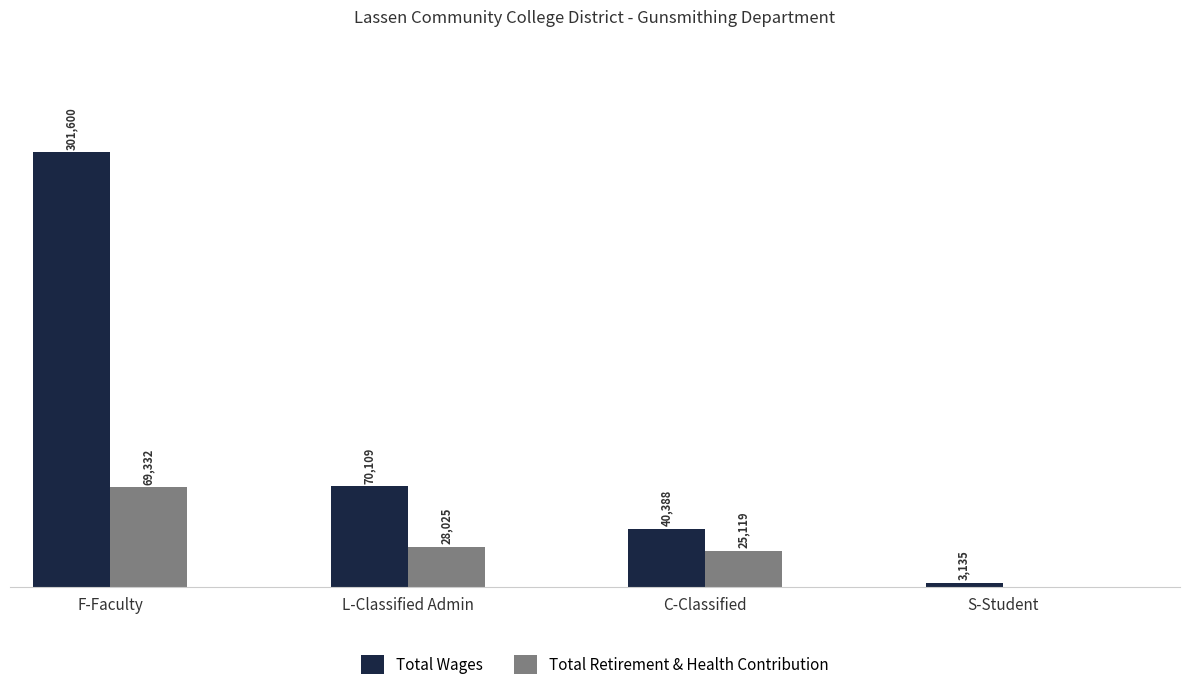

Between L-Classified Admin and C-Classified, which series saw the biggest shift?

Total Wages